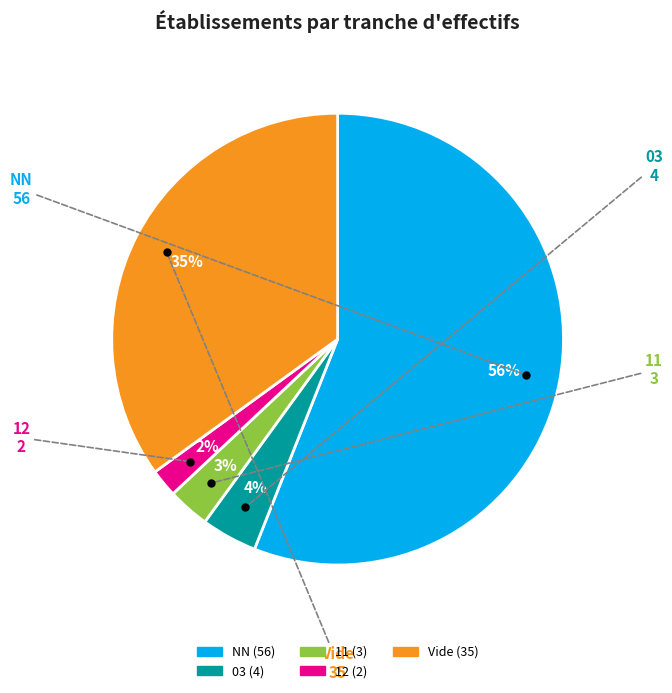

To the nearest percent, what is the difference between the largest and smallest slice percentages?

54%